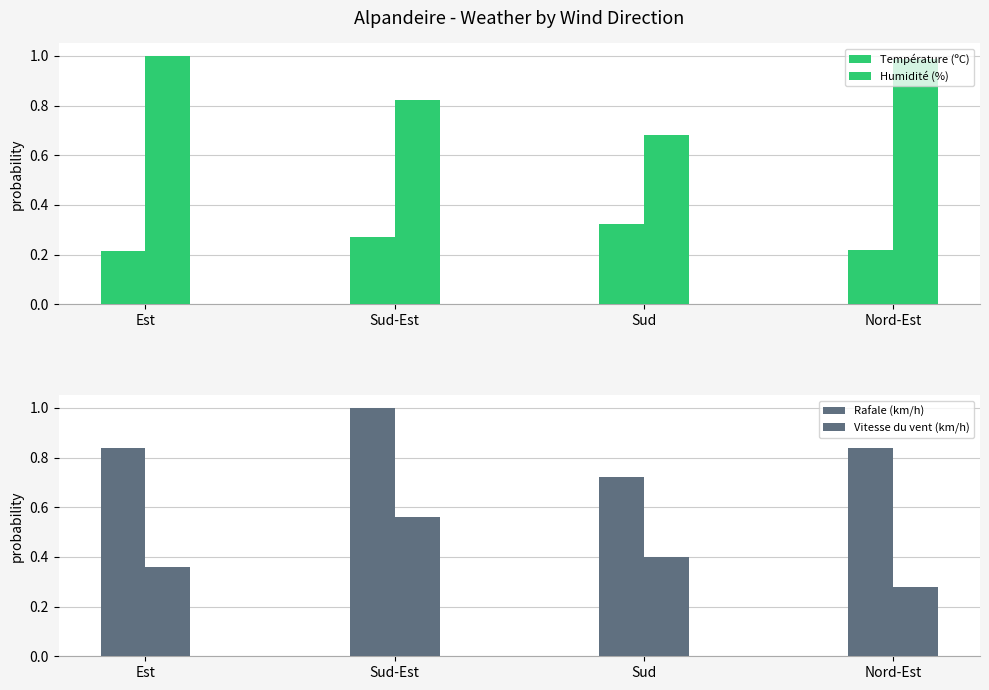

What value does the Rafale (km/h) series have at Nord-Est?

0.8